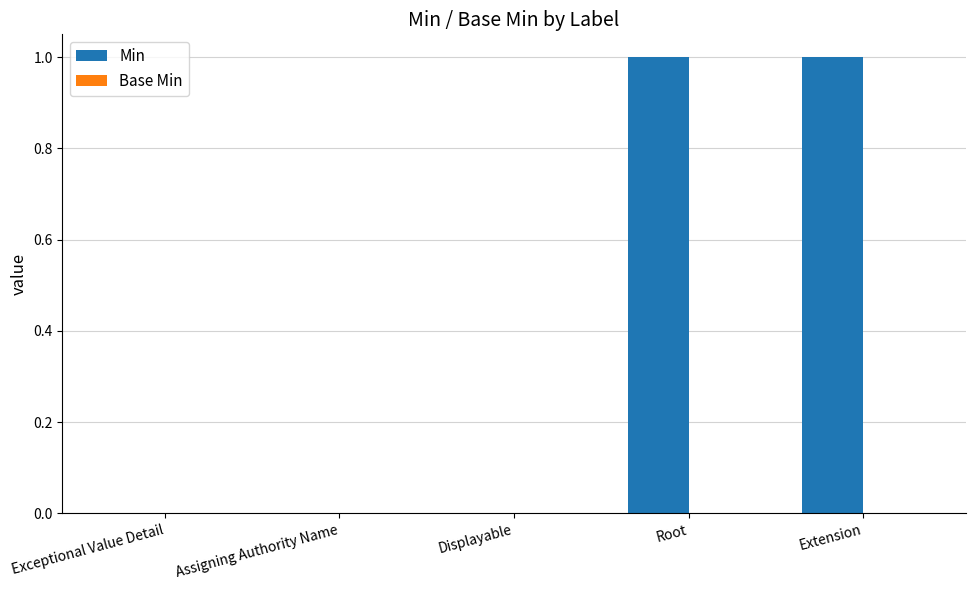

Which has a higher value, Extension or Displayable?

Extension